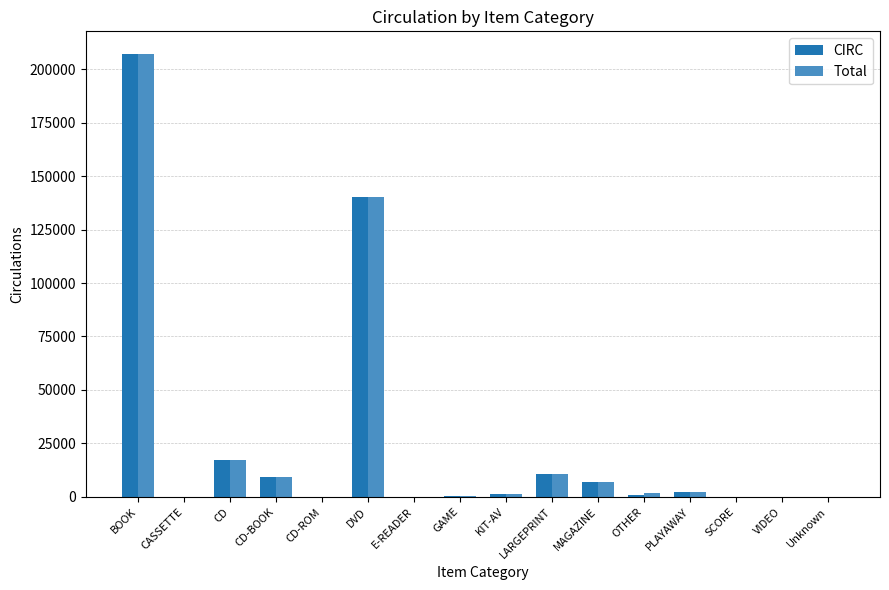

At which category is the sum across all series the highest?

BOOK